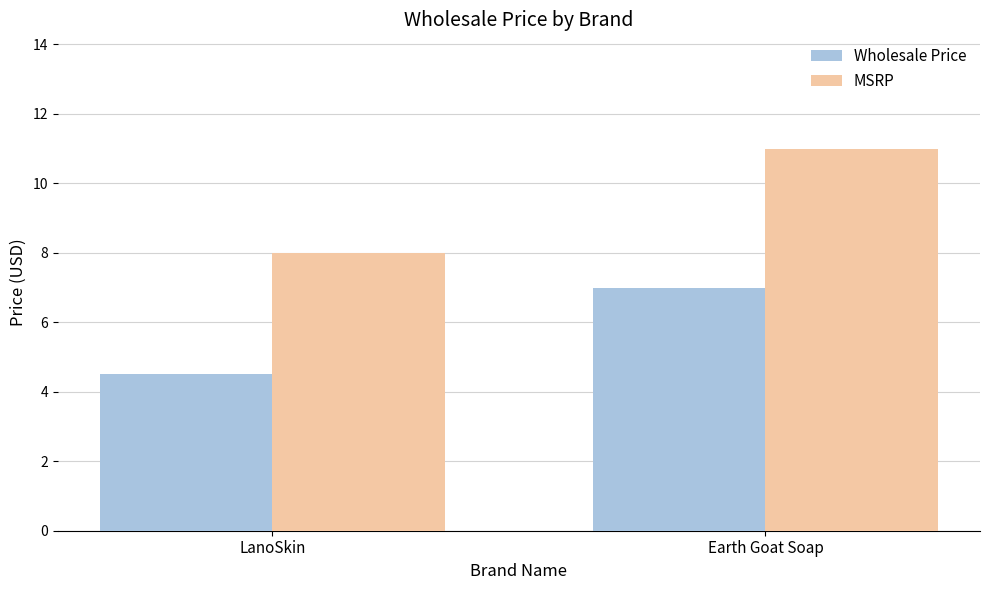

Rank the series by their maximum value, from lowest to highest.

Wholesale Price, MSRP